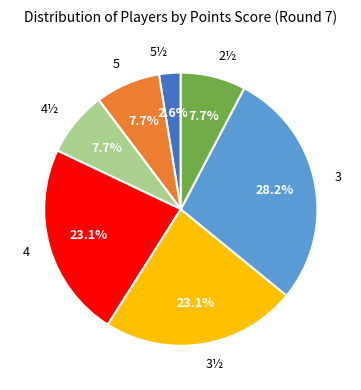

True or false: 3½ accounts for 23% of the total.

True